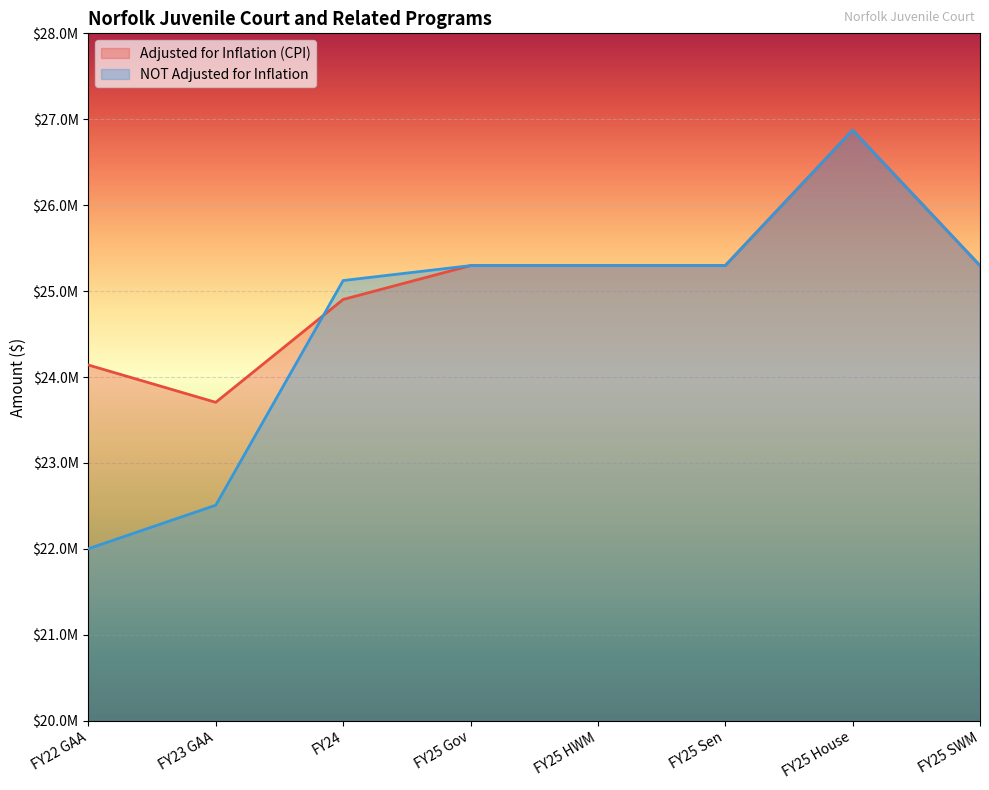

Which series has the largest range (max minus min)?

NOT Adjusted for Inflation